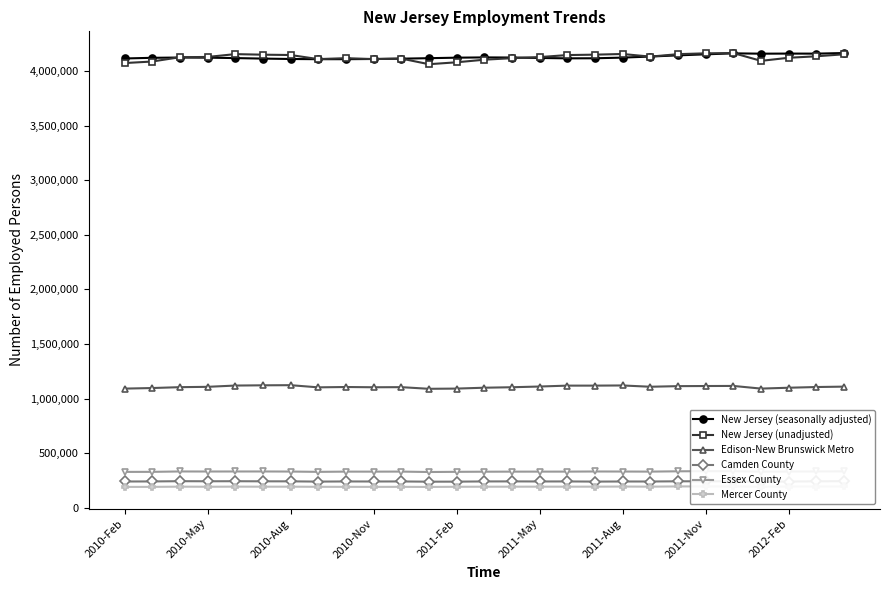

At which category is the sum across all series the highest?

22